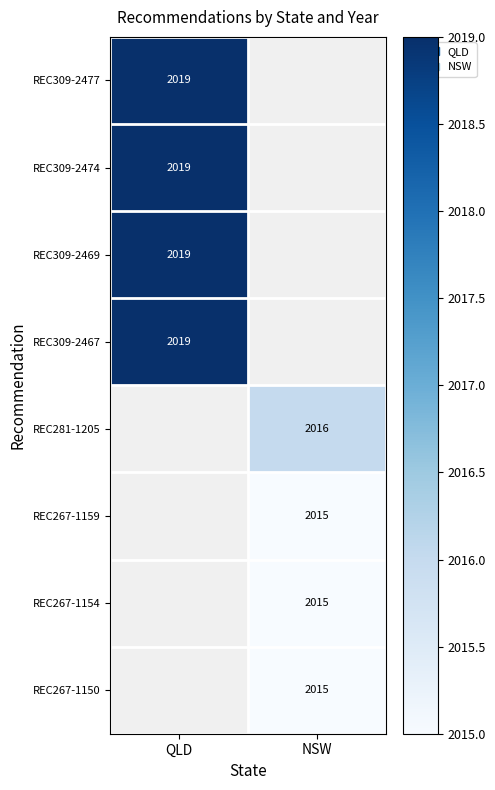

The REC309-2469 series shows 2019 at QLD. True or false?

True